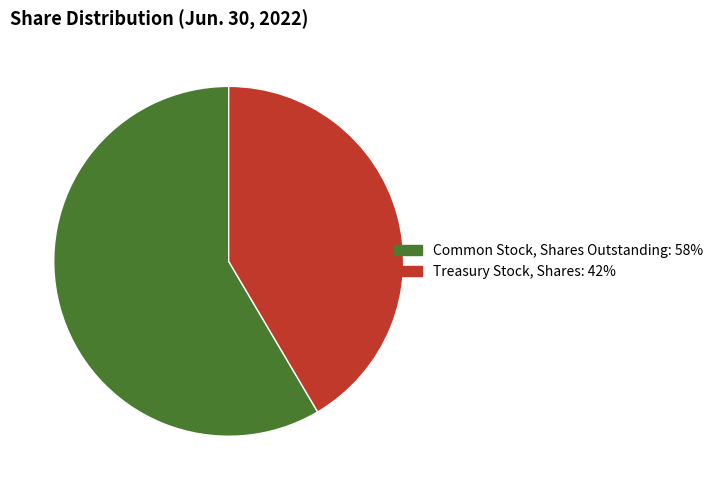

Which has a higher value, Treasury Stock, Shares or Common Stock, Shares Outstanding?

Common Stock, Shares Outstanding